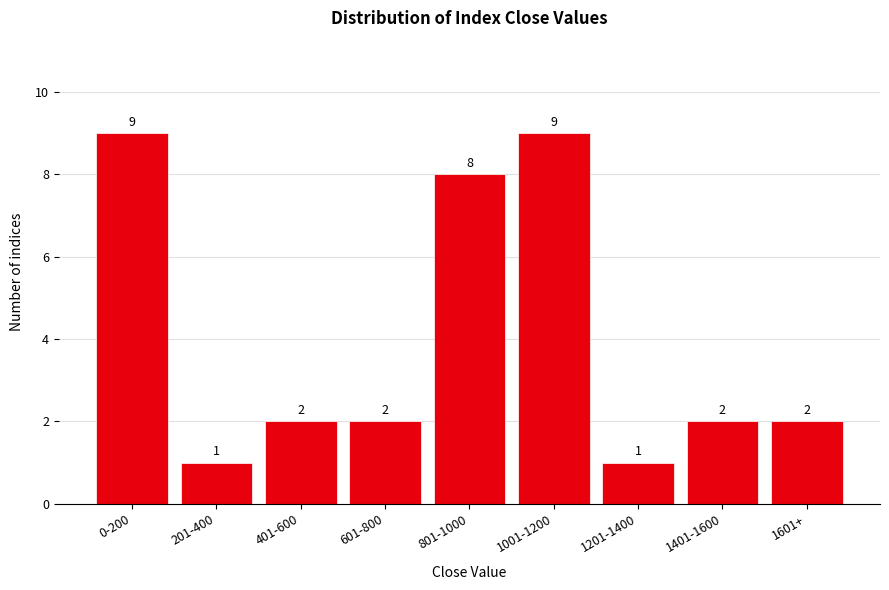

Reading right to left, list all the values displayed in this chart.

2	2	1	9	8	2	2	1	9